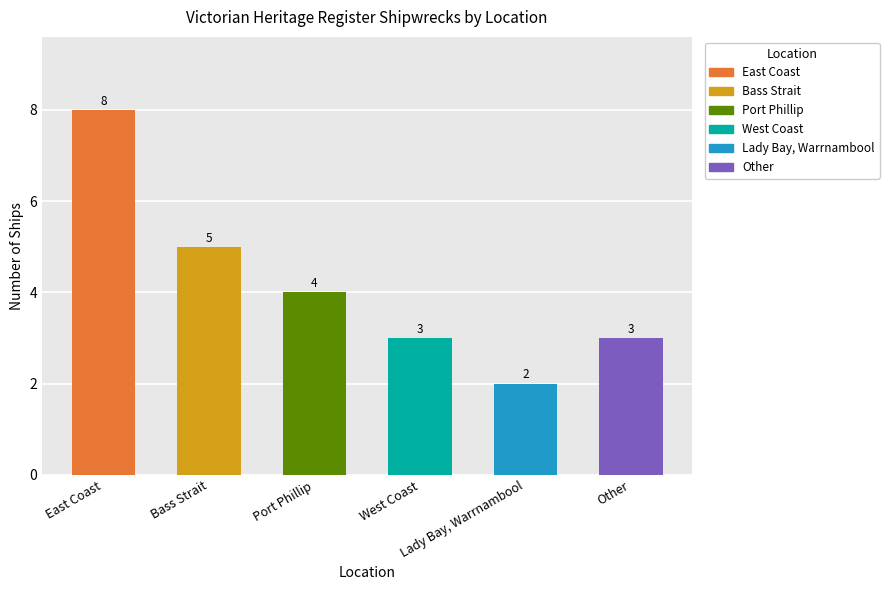

The value at Other is 3. True or false?

True